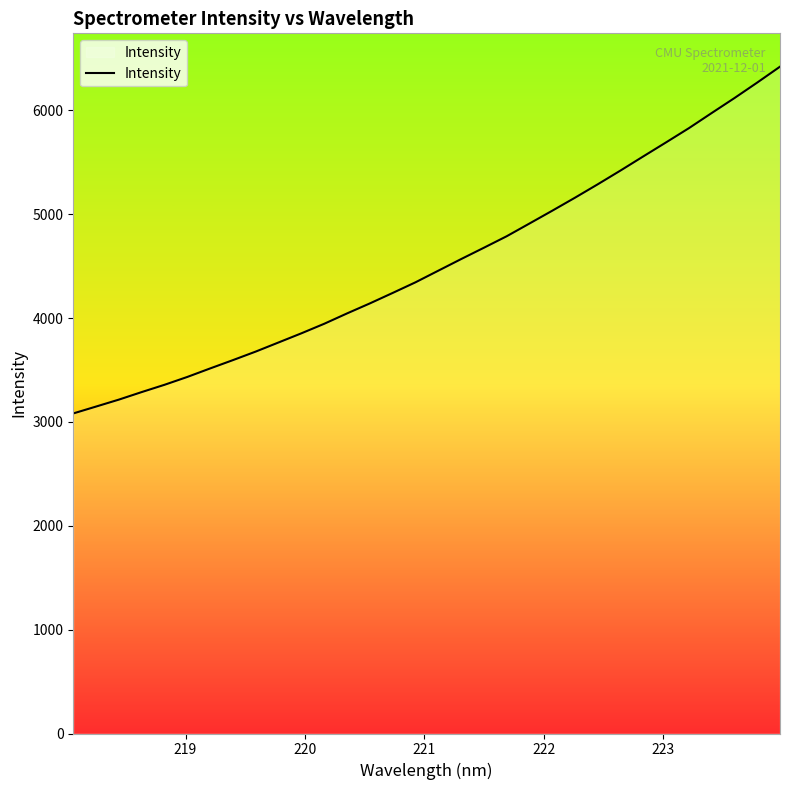

What is the greatest value displayed?

6421.5